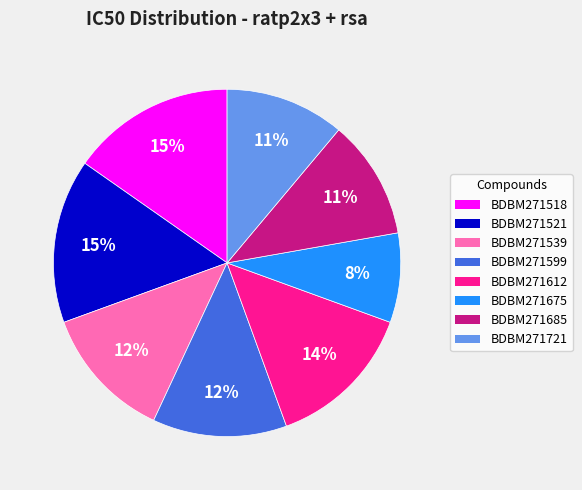

Which category has the smallest portion of the pie?

BDBM271675